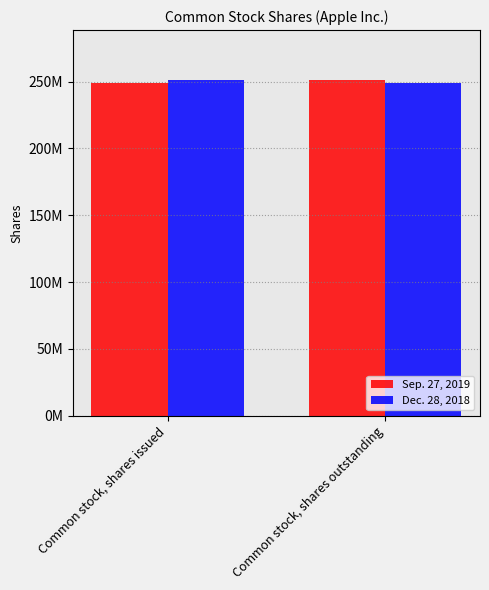

Which label corresponds to the smallest value in the chart?

Common stock, shares issued